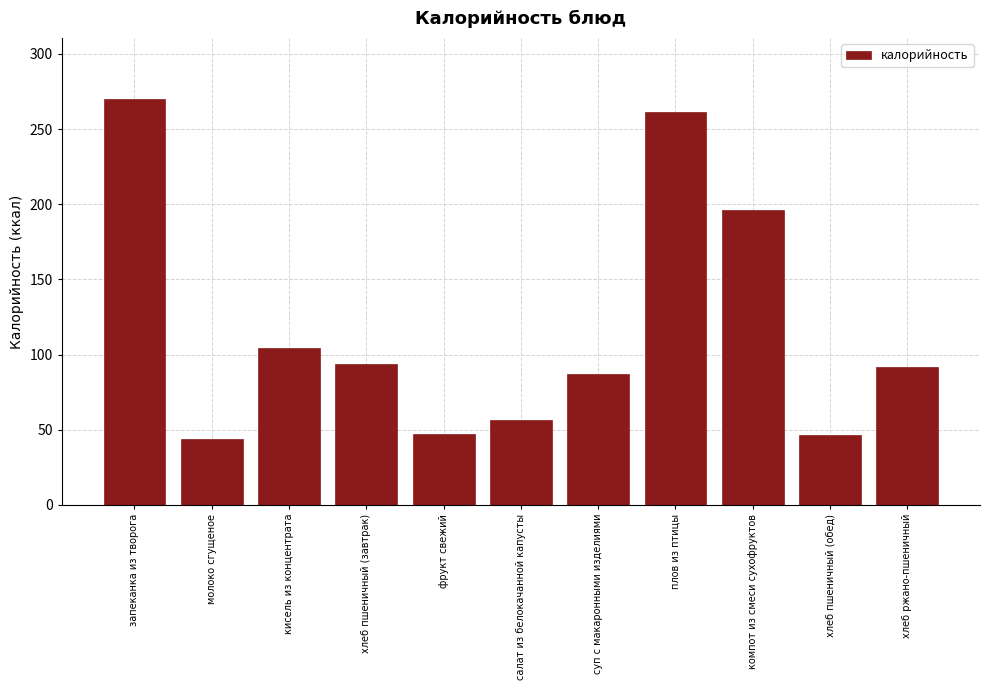

Which has a higher value, хлеб пшеничный (завтрак) or суп с макаронными изделиями?

хлеб пшеничный (завтрак)